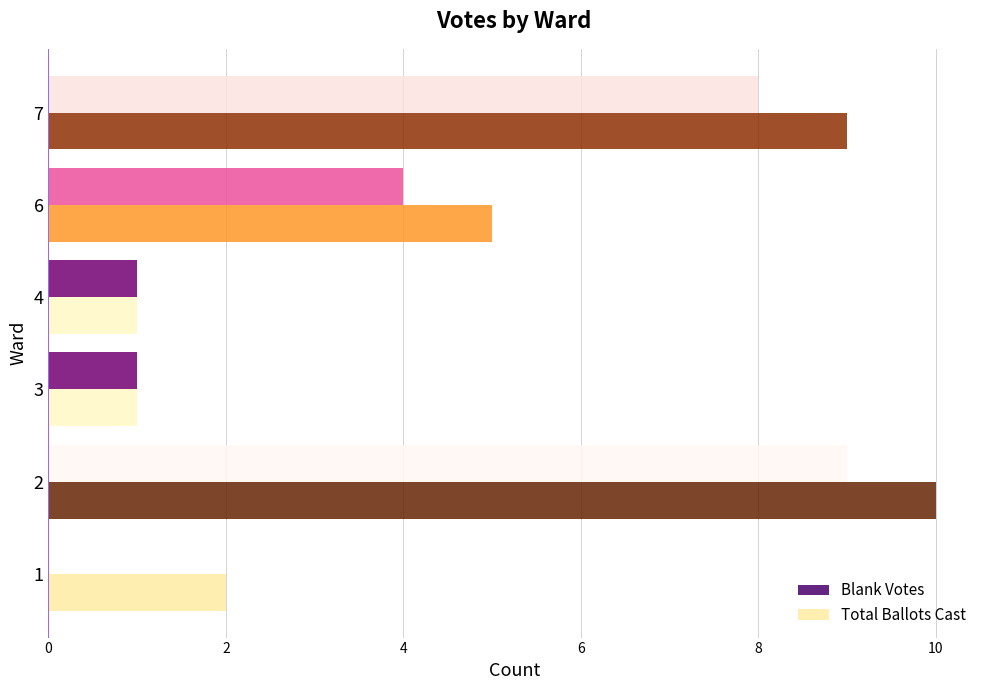

Read the Total Ballots Cast value at 7.

9